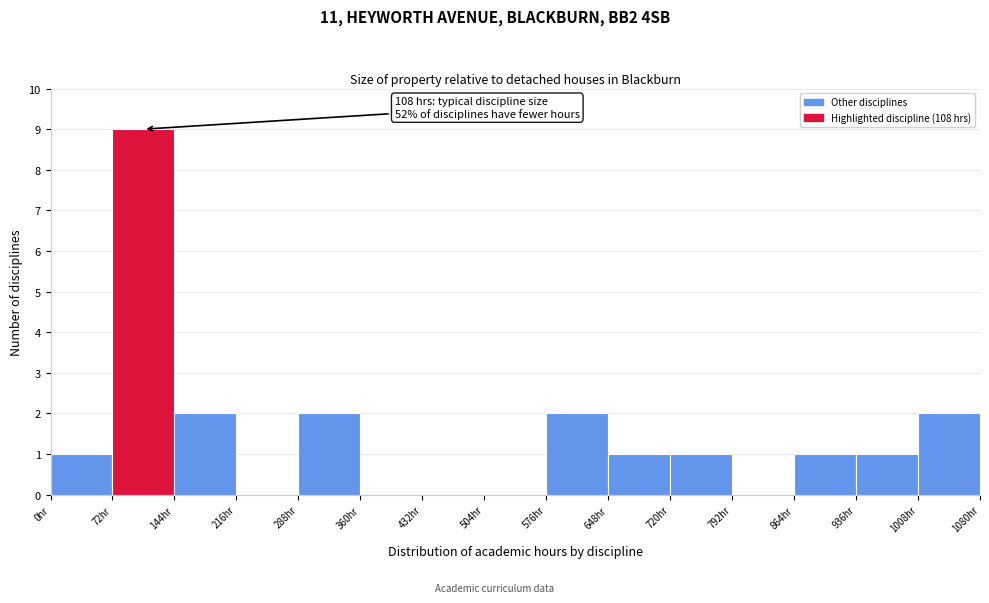

Over which range of the x-axis is the bar tallest?

72 to 144